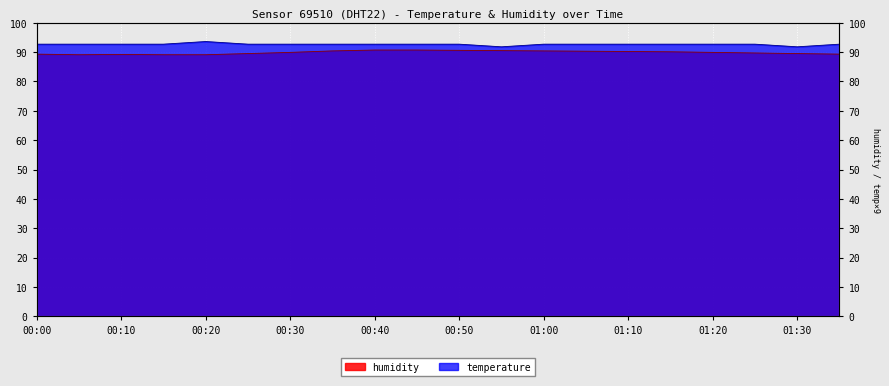

Reading left to right, list all the values displayed in this chart.

humidity: 89.3	89.1	89.2	89.1	89.1	89.5	89.9	90.4	90.7	90.7	90.6	90.5	90.4	90.3	90.2	90.1	89.9	89.7	89.5	89.3
temperature: 92.7	92.7	92.7	92.7	93.6	92.7	92.7	92.7	92.7	92.7	92.7	91.8	92.7	92.7	92.7	92.7	92.7	92.7	91.8	92.7